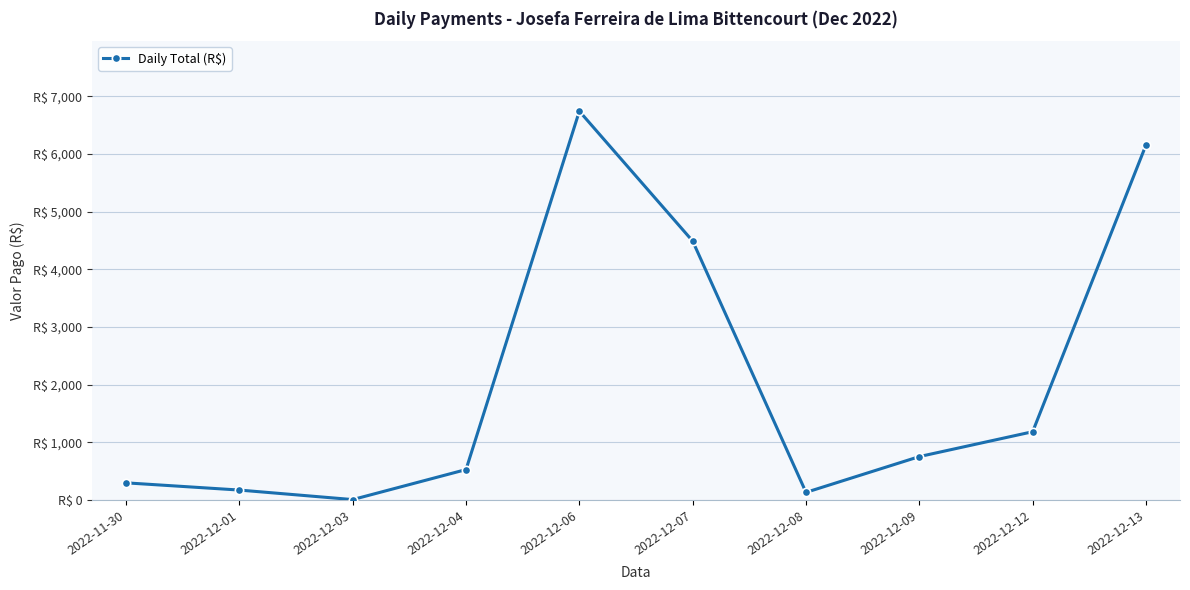

What is the change in value from 2022-11-30 to 2022-12-09?

+455.0